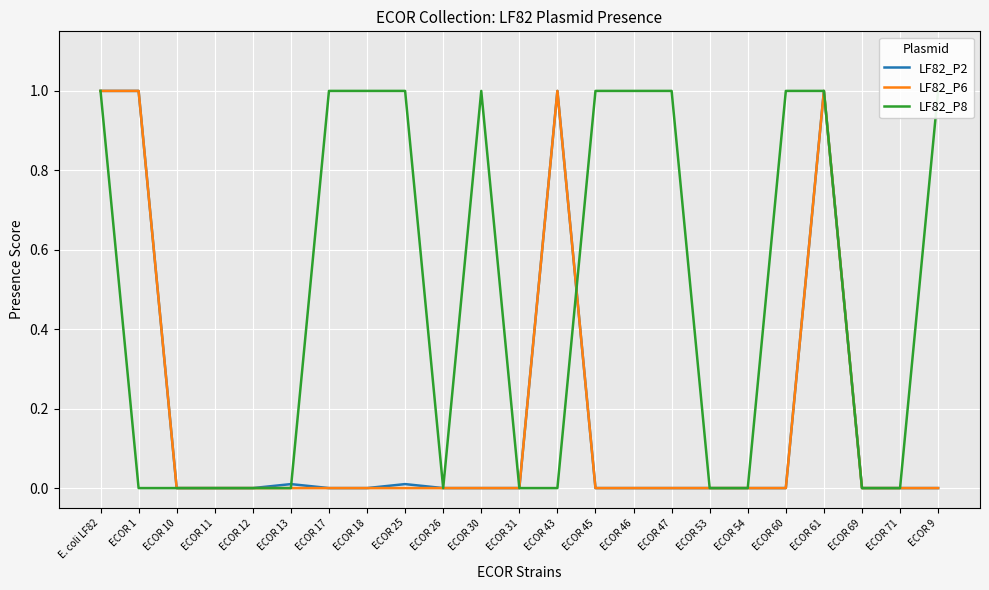

Reading left to right, list all the values displayed in this chart.

LF82_P2: E. coli LF82=1.0	ECOR 1=1.0	ECOR 10=0.0	ECOR 11=0.0	ECOR 12=0.0	ECOR 13=0.0	ECOR 17=0.0	ECOR 18=0.0	ECOR 25=0.0	ECOR 26=0.0	ECOR 30=0.0	ECOR 31=0.0	ECOR 43=1.0	ECOR 45=0.0	ECOR 46=0.0	ECOR 47=0.0	ECOR 53=0.0	ECOR 54=0.0	ECOR 60=0.0	ECOR 61=1.0	ECOR 69=0.0	ECOR 71=0.0	ECOR 9=0.0
LF82_P6: E. coli LF82=1.0	ECOR 1=1.0	ECOR 10=0.0	ECOR 11=0.0	ECOR 12=0.0	ECOR 13=0.0	ECOR 17=0.0	ECOR 18=0.0	ECOR 25=0.0	ECOR 26=0.0	ECOR 30=0.0	ECOR 31=0.0	ECOR 43=1.0	ECOR 45=0.0	ECOR 46=0.0	ECOR 47=0.0	ECOR 53=0.0	ECOR 54=0.0	ECOR 60=0.0	ECOR 61=1.0	ECOR 69=0.0	ECOR 71=0.0	ECOR 9=0.0
LF82_P8: E. coli LF82=1.0	ECOR 1=0.0	ECOR 10=0.0	ECOR 11=0.0	ECOR 12=0.0	ECOR 13=0.0	ECOR 17=1.0	ECOR 18=1.0	ECOR 25=1.0	ECOR 26=0.0	ECOR 30=1.0	ECOR 31=0.0	ECOR 43=0.0	ECOR 45=1.0	ECOR 46=1.0	ECOR 47=1.0	ECOR 53=0.0	ECOR 54=0.0	ECOR 60=1.0	ECOR 61=1.0	ECOR 69=0.0	ECOR 71=0.0	ECOR 9=1.0